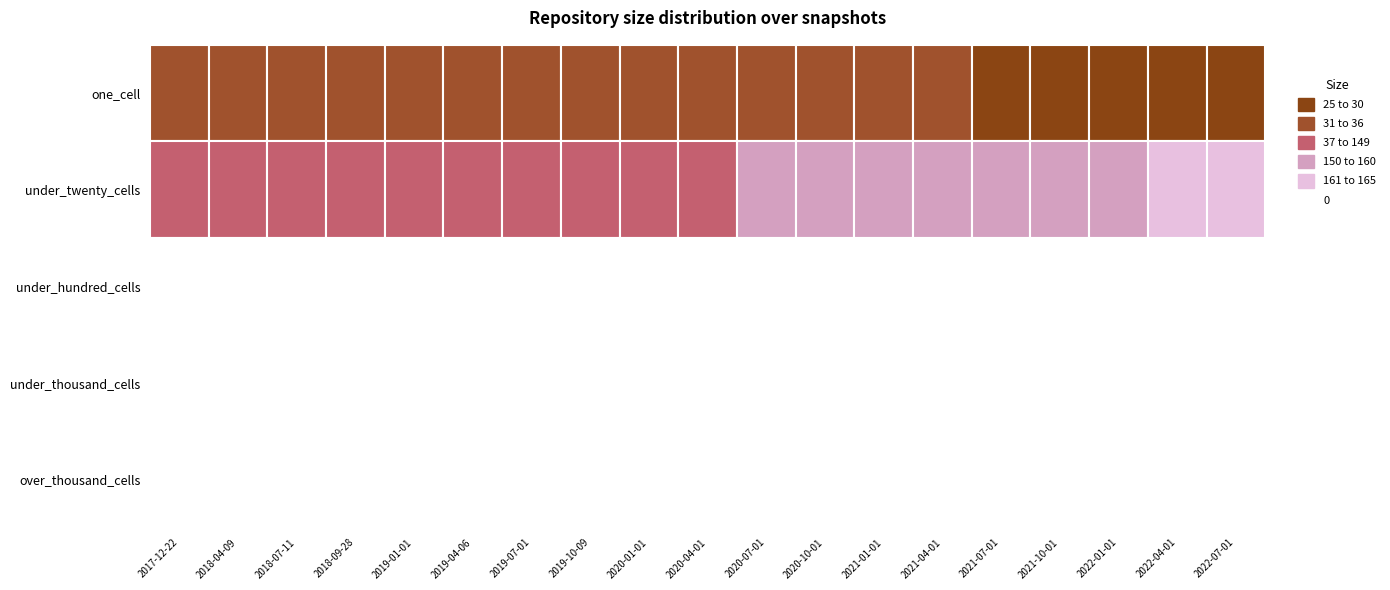

The value of 2021-04-01 at 3 is 0. True or false?

True